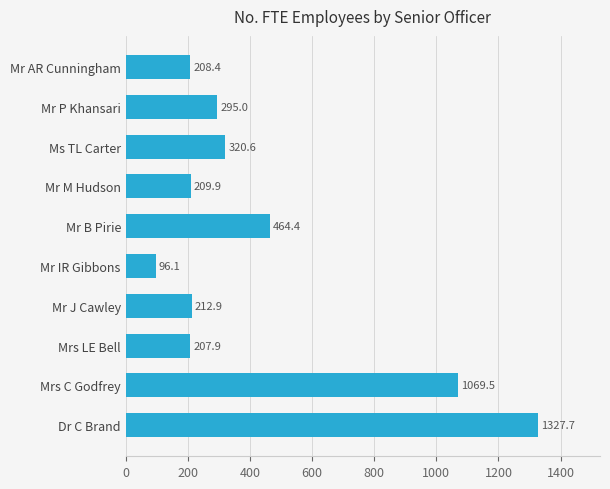

Reading bottom to top, extract all data points from this chart.

1327.7	1069.5	207.9	212.9	96.1	464.4	209.9	320.6	295.0	208.4